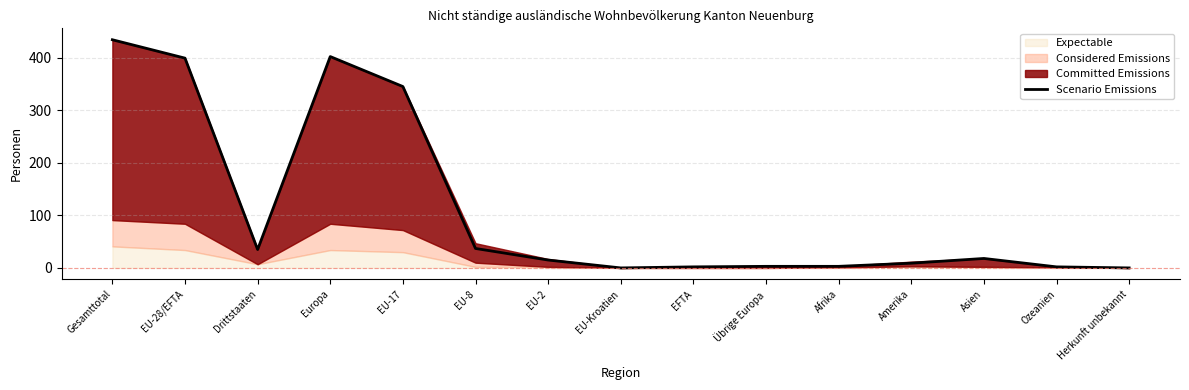

What is the difference between the maximum and minimum values?

434